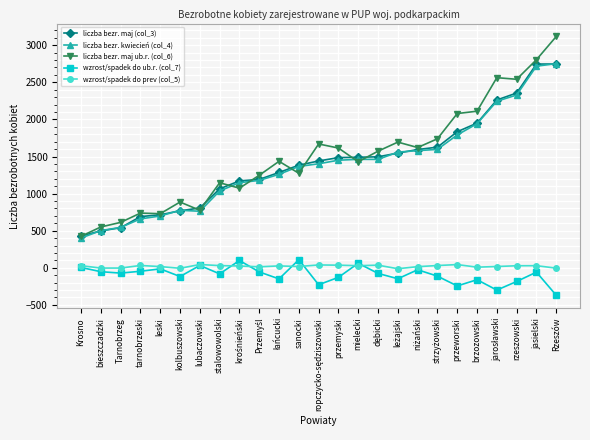

Is it true that liczba bezr. kwiecień (col_4) equals 1366 at sanocki?

True